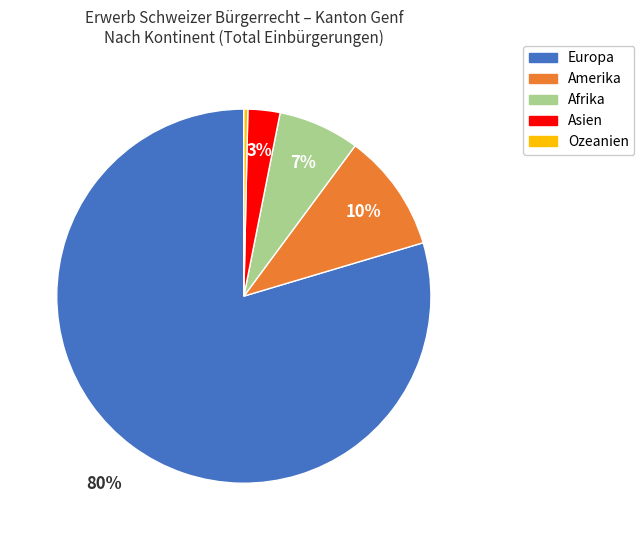

Is there a majority slice in this chart?

Yes